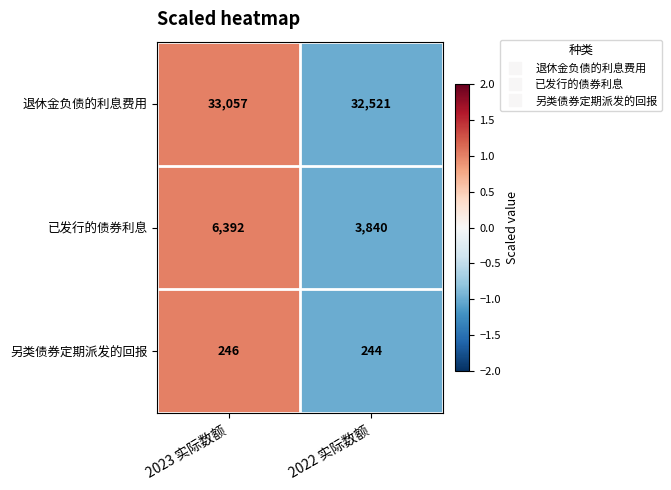

Which series has the widest spread of values?

已发行的债券利息